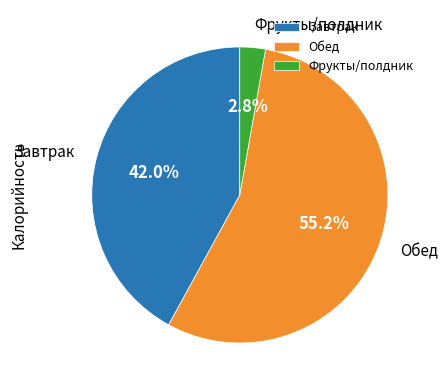

Is there any slice that represents more than half of the pie?

Yes